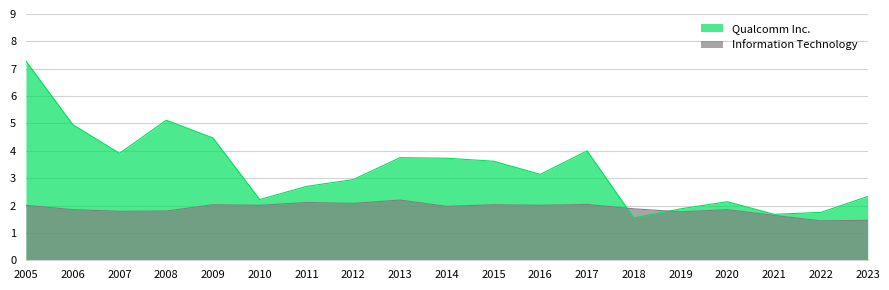

Which series has the widest spread of values?

Qualcomm Inc.